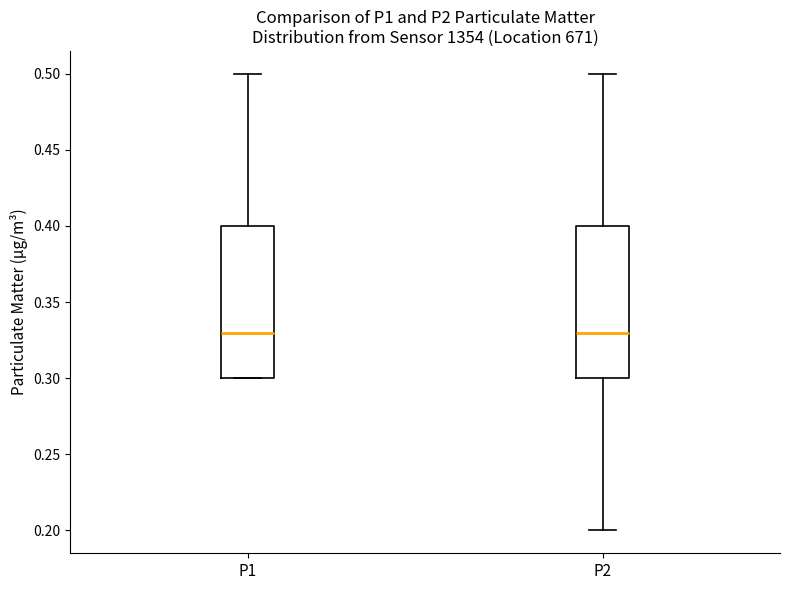

Reading left to right, read every box against the y-axis: the position of its median line, the range the box covers, and the ends of its whiskers. The values are not printed on the chart, so give them approximately, as read against the axis.

P1: median 0.33, box 0.30 to 0.40, whiskers 0.30 to 0.50
P2: median 0.33, box 0.30 to 0.40, whiskers 0.20 to 0.50